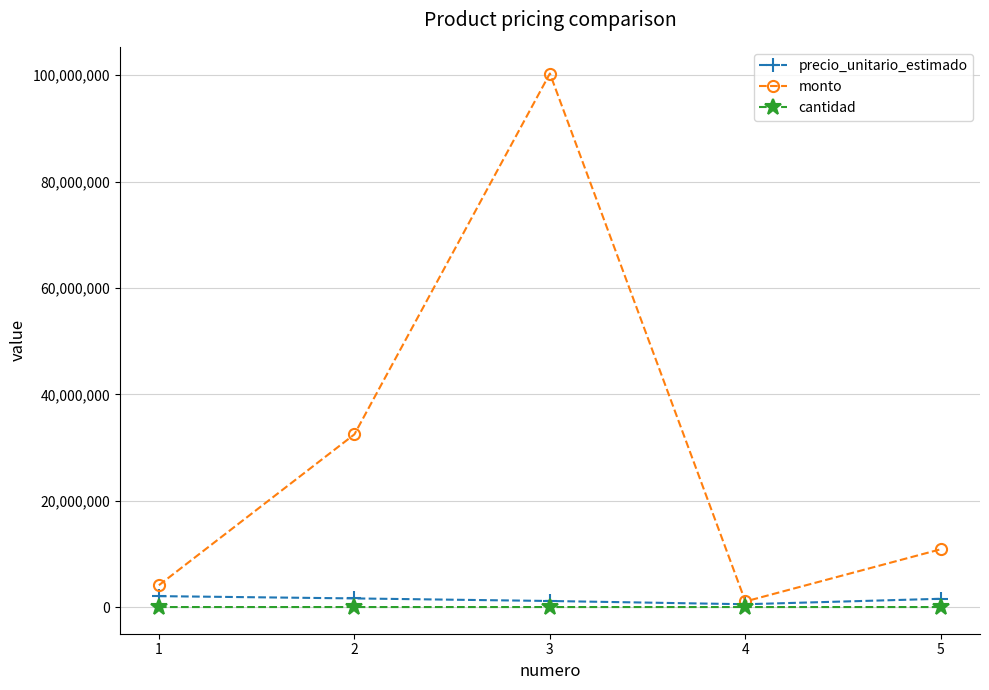

At which category does monto reach its first local peak?

3